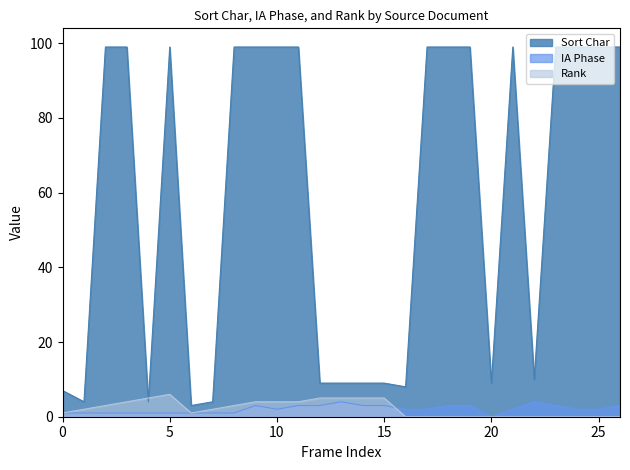

Which series ends up on top after the final intersection of Rank and IA Phase?

IA Phase